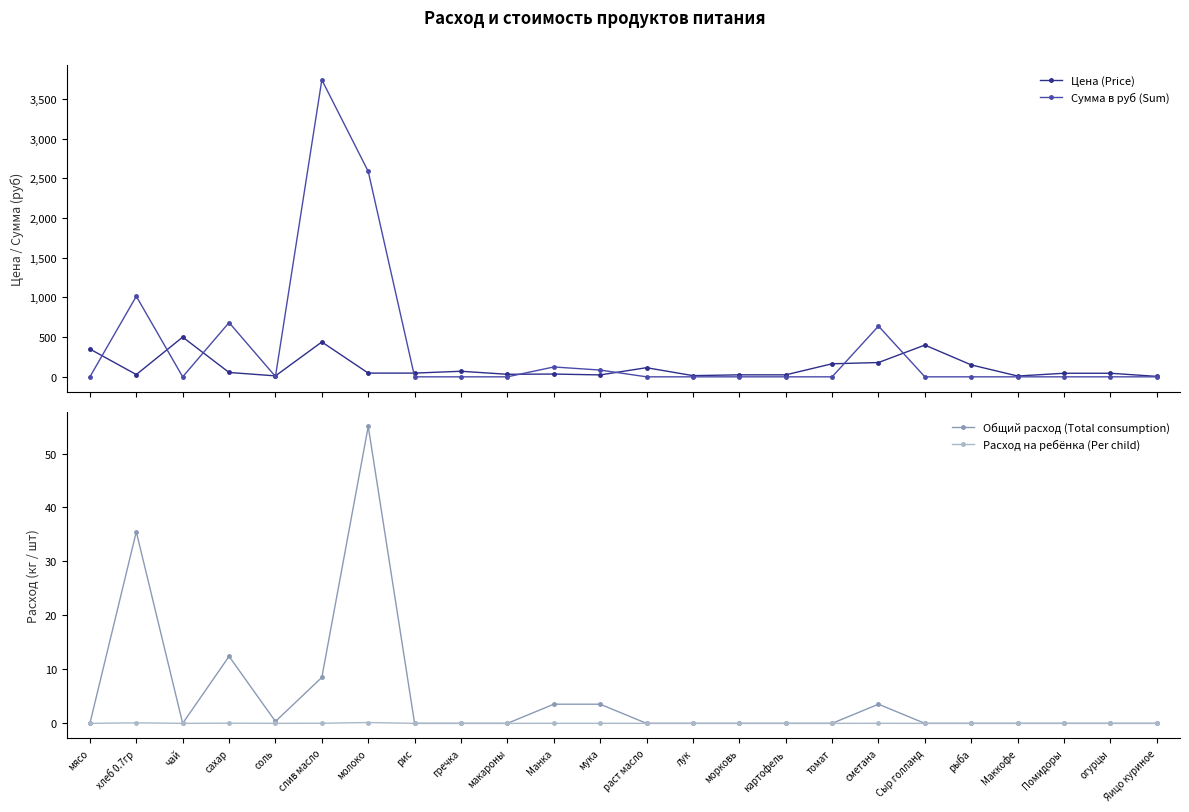

Does the chart display data point markers on the line(s)?

Yes